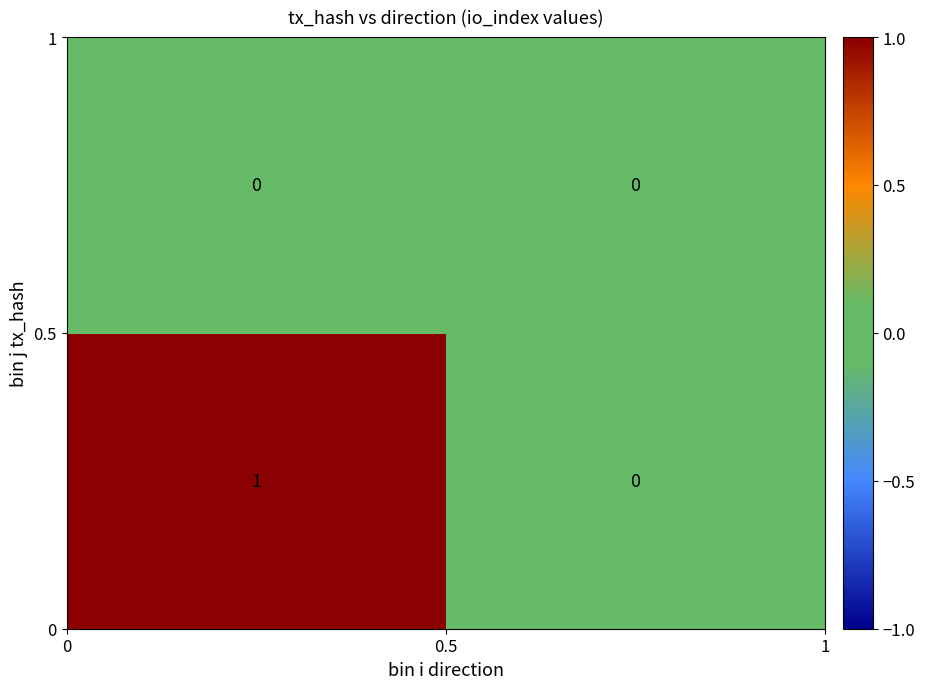

How many categories are shown in the chart?

2